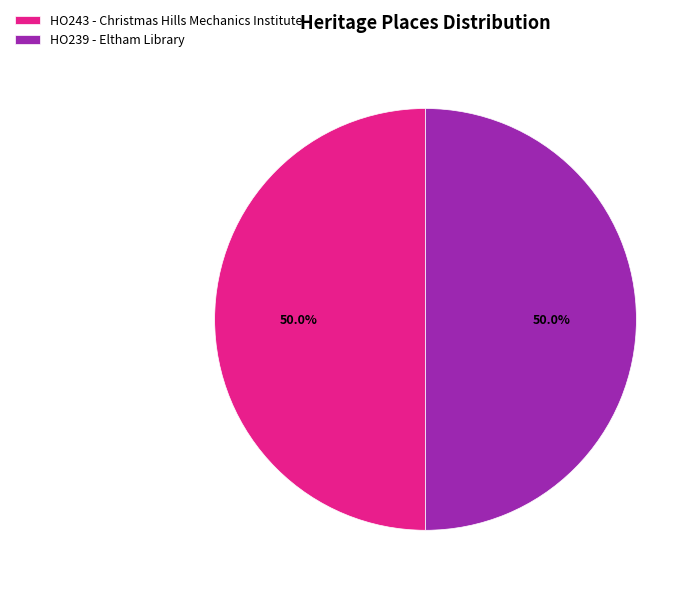

Approximately how many times larger is the value at HO243 - Christmas Hills Mechanics Institute compared to HO239 - Eltham Library?

1.0